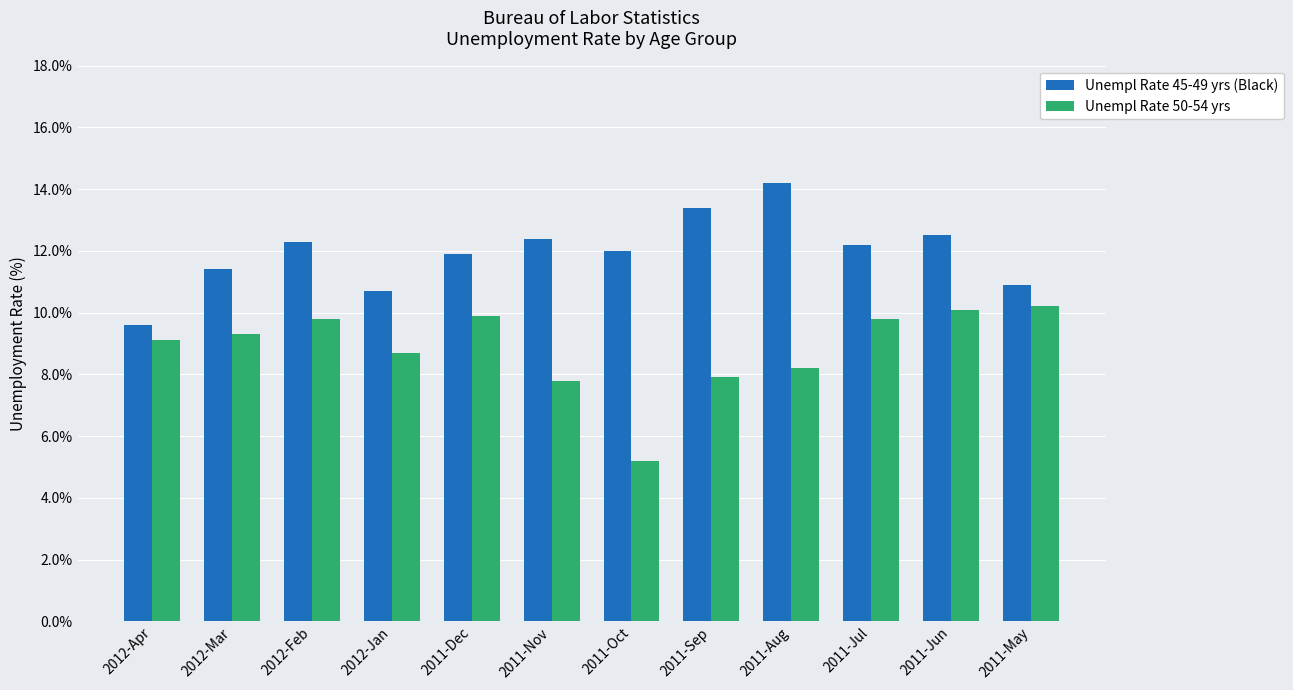

What are all the series names shown in the legend?

Unempl Rate 45-49 yrs (Black), Unempl Rate 50-54 yrs